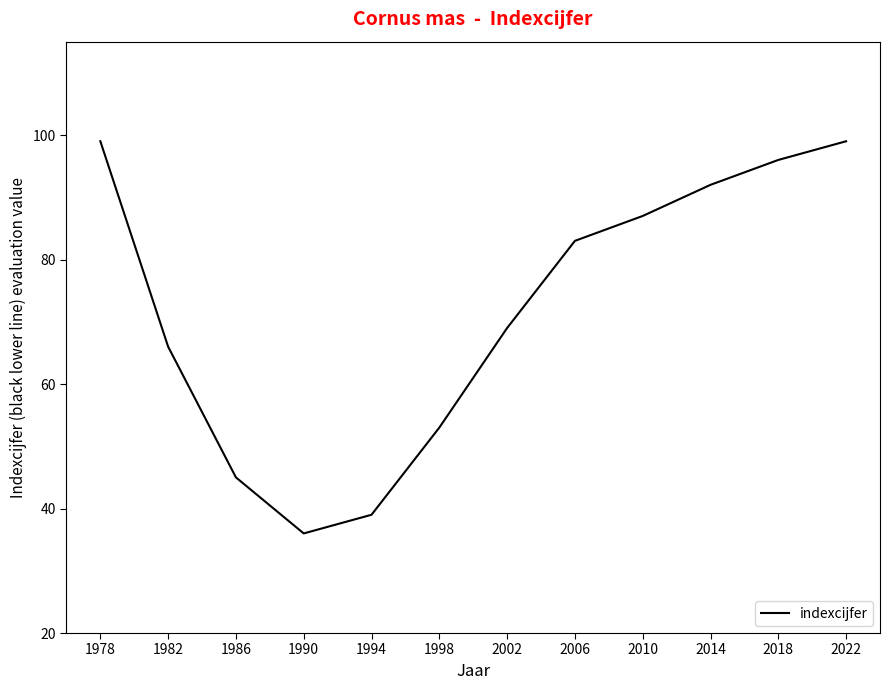

Does the chart have visible grid lines?

No